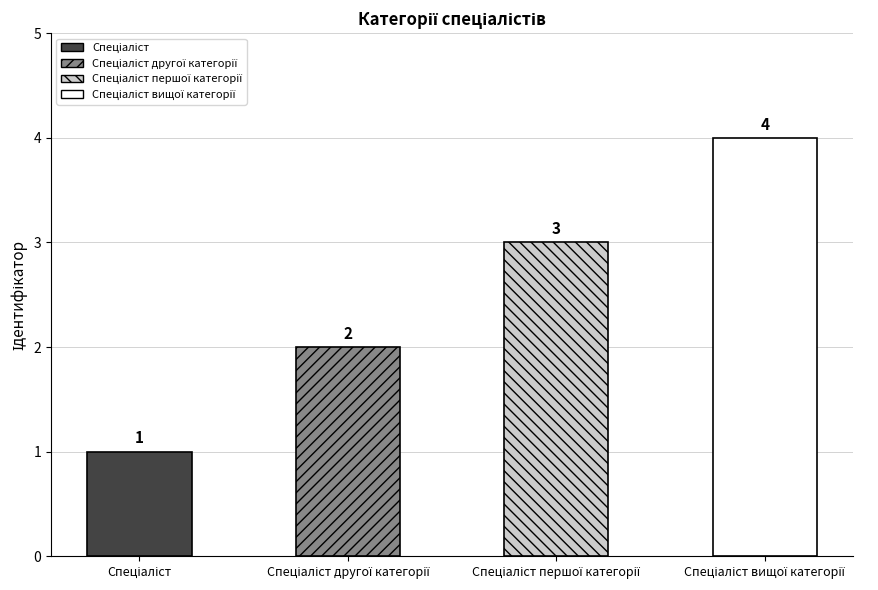

Are the bars horizontal?

No